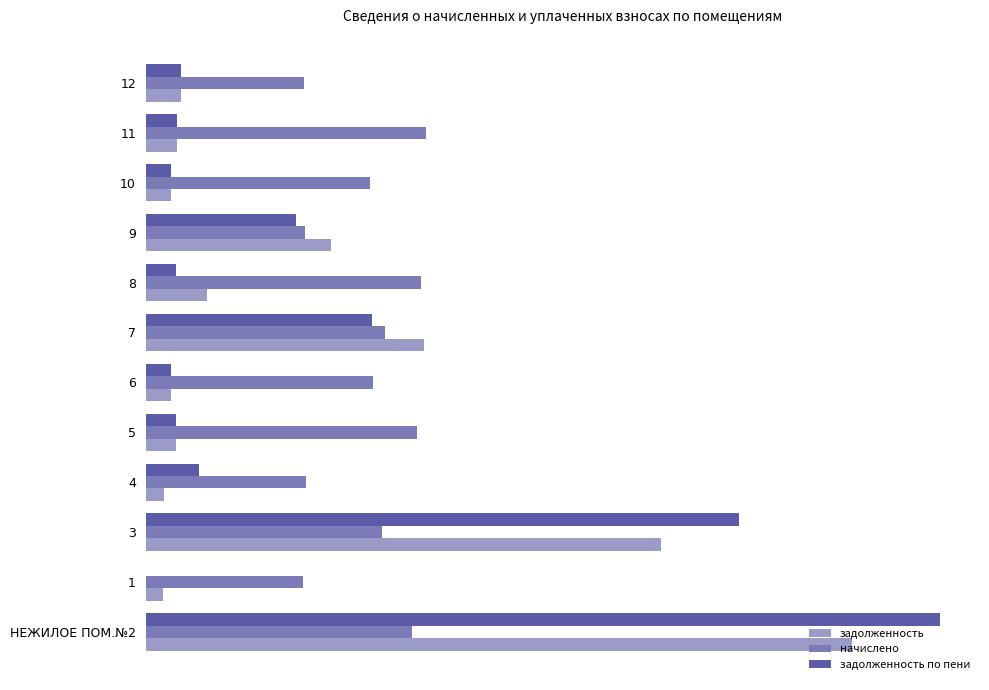

What are all the series names shown in the legend?

задолженность, начислено, задолженность по пени